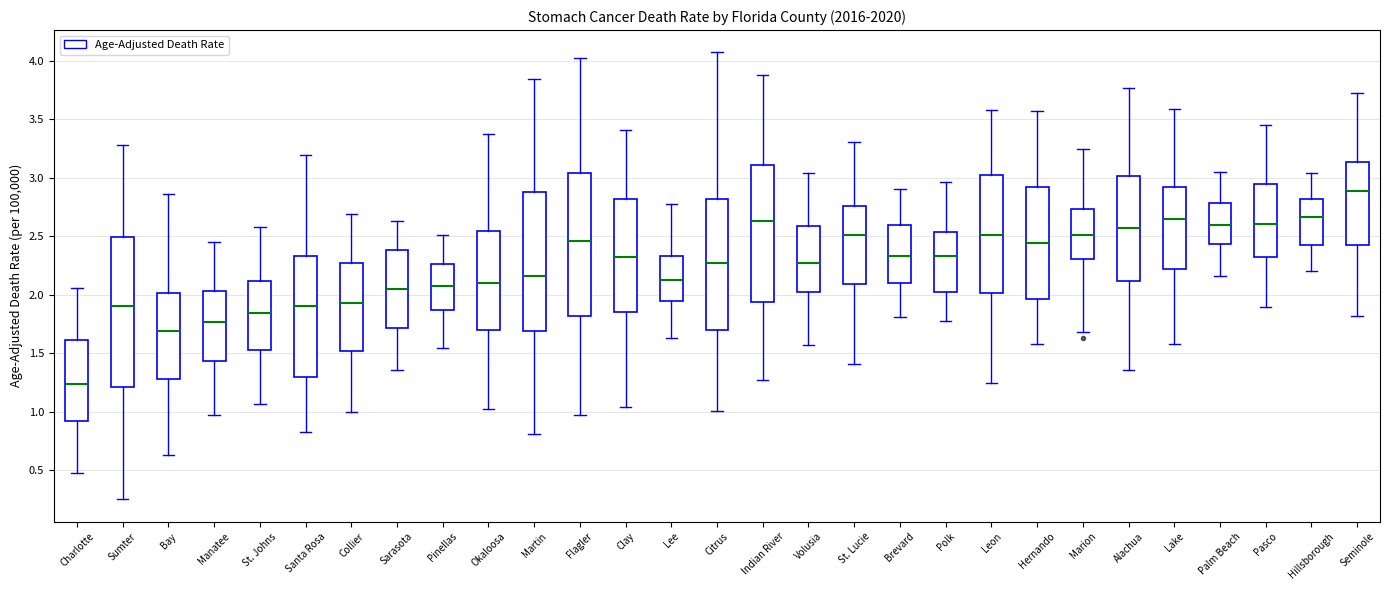

Reading left to right, transcribe this box plot: for each box, give where its median line is, the range the box spans, and where its two whiskers end, as read against the y-axis. The values are not printed on the chart, so give them approximately, as read against the axis.

Charlotte: median 1.25, box 0.90 to 1.60, whiskers 0.50 to 2.05
Sumter: median 1.90, box 1.20 to 2.50, whiskers 0.25 to 3.30
Bay: median 1.70, box 1.30 to 2.00, whiskers 0.65 to 2.85
Manatee: median 1.75, box 1.45 to 2.05, whiskers 0.95 to 2.45
St. Johns: median 1.85, box 1.55 to 2.10, whiskers 1.05 to 2.60
Santa Rosa: median 1.90, box 1.30 to 2.35, whiskers 0.85 to 3.20
Collier: median 1.95, box 1.50 to 2.25, whiskers 1.00 to 2.70
Sarasota: median 2.05, box 1.70 to 2.40, whiskers 1.35 to 2.65
Pinellas: median 2.10, box 1.90 to 2.25, whiskers 1.55 to 2.50
Okaloosa: median 2.10, box 1.70 to 2.55, whiskers 1.05 to 3.35
Martin: median 2.15, box 1.70 to 2.90, whiskers 0.80 to 3.85
Flagler: median 2.45, box 1.80 to 3.05, whiskers 0.95 to 4.00
Clay: median 2.30, box 1.85 to 2.80, whiskers 1.05 to 3.40
Lee: median 2.10, box 1.95 to 2.35, whiskers 1.65 to 2.80
Citrus: median 2.25, box 1.70 to 2.80, whiskers 1.00 to 4.05
Indian River: median 2.65, box 1.95 to 3.10, whiskers 1.30 to 3.85
Volusia: median 2.25, box 2.05 to 2.60, whiskers 1.55 to 3.05
St. Lucie: median 2.50, box 2.10 to 2.75, whiskers 1.40 to 3.30
Brevard: median 2.35, box 2.10 to 2.60, whiskers 1.80 to 2.90
Polk: median 2.35, box 2.00 to 2.55, whiskers 1.80 to 2.95
Leon: median 2.50, box 2.00 to 3.00, whiskers 1.25 to 3.60
Hernando: median 2.45, box 1.95 to 2.90, whiskers 1.60 to 3.55
Marion: median 2.50, box 2.30 to 2.75, whiskers 1.70 to 3.25
Alachua: median 2.55, box 2.10 to 3.00, whiskers 1.35 to 3.75
Lake: median 2.65, box 2.20 to 2.90, whiskers 1.60 to 3.60
Palm Beach: median 2.60, box 2.45 to 2.80, whiskers 2.15 to 3.05
Pasco: median 2.60, box 2.30 to 2.95, whiskers 1.90 to 3.45
Hillsborough: median 2.65, box 2.40 to 2.80, whiskers 2.20 to 3.05
Seminole: median 2.90, box 2.40 to 3.15, whiskers 1.80 to 3.70